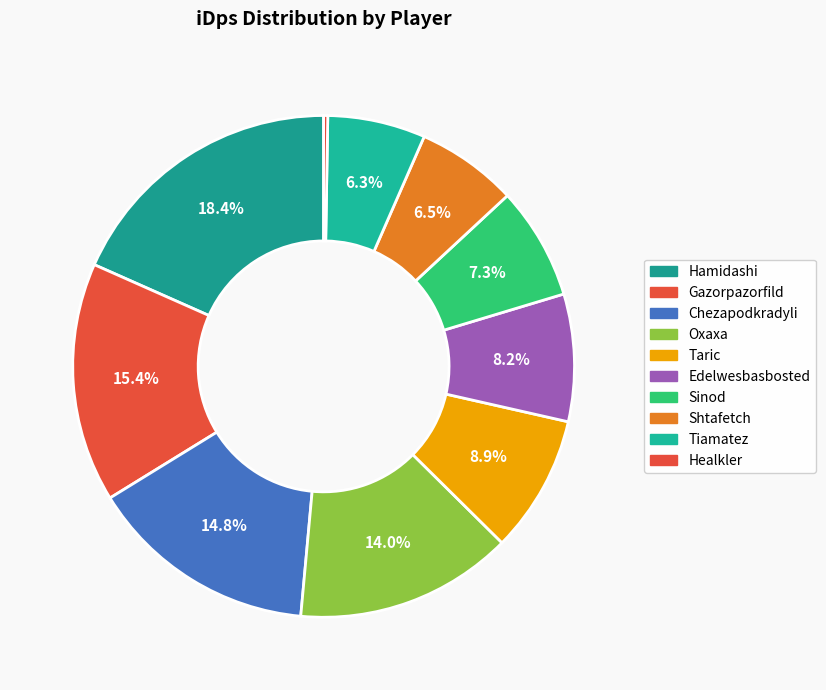

Which slice is the smallest?

Healkler